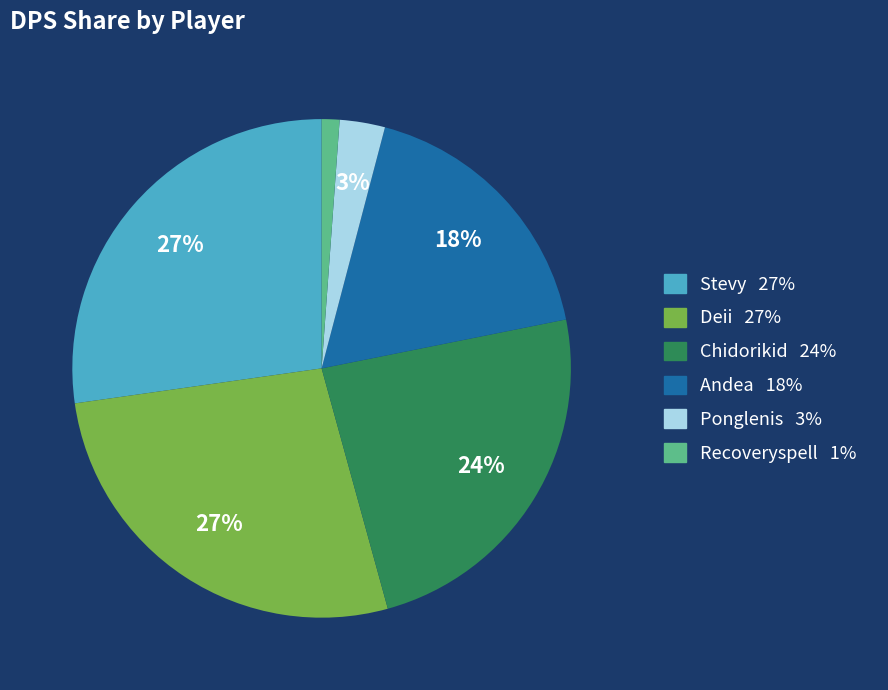

Which slice is the smallest?

Recoveryspell